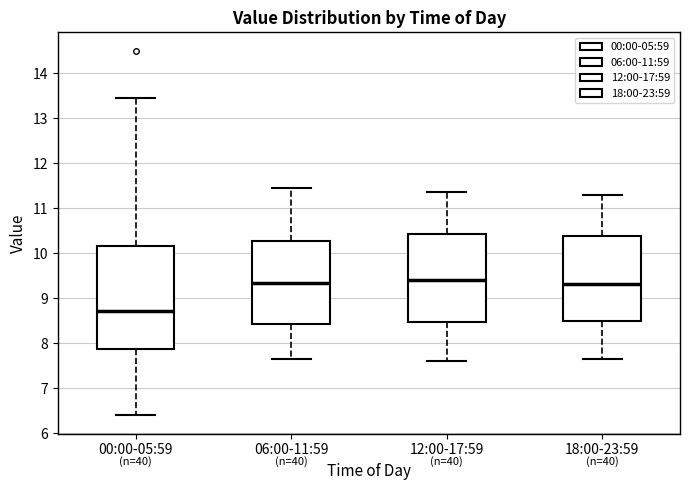

Comparing the boxes themselves (not the whiskers), which one is the tallest?

00:00-05:59